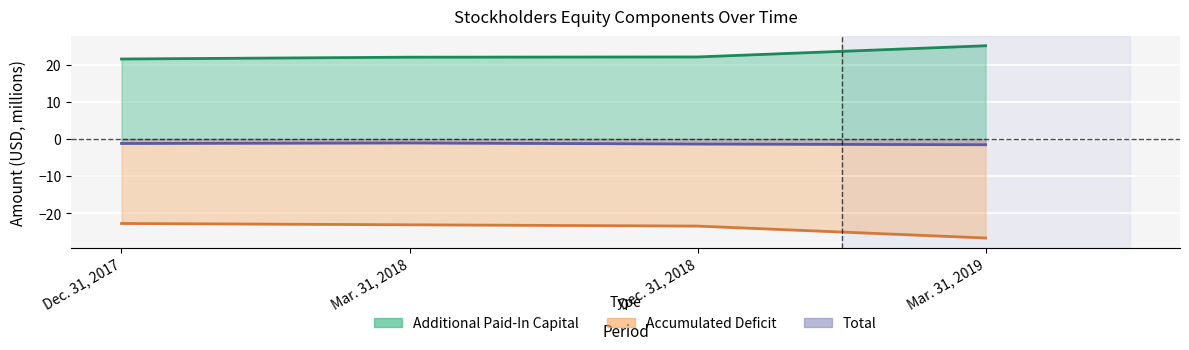

True or false: Additional Paid-In Capital has more than 2 points higher than both neighbors.

False